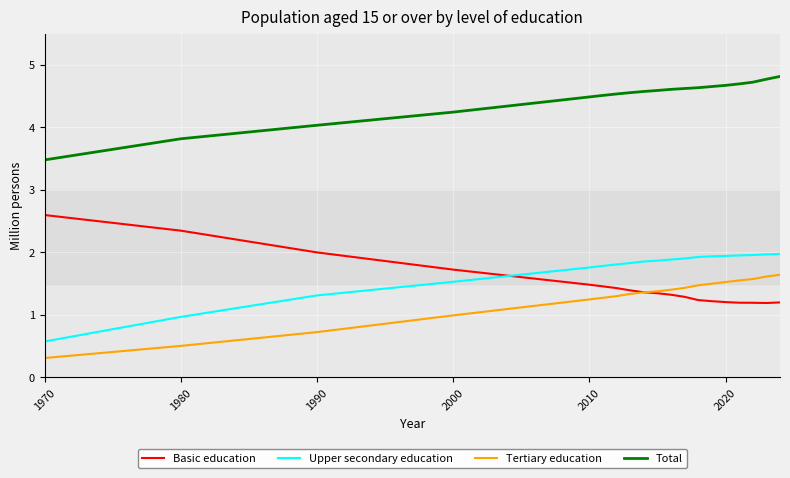

What are all the series names shown in the legend?

Basic education, Upper secondary education, Tertiary education, Total